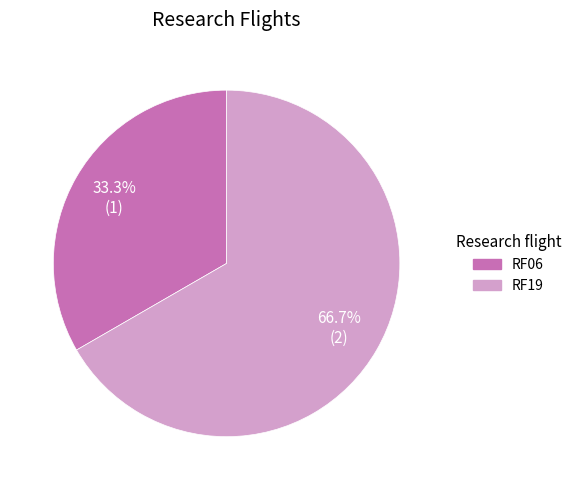

Does any single category account for the majority?

Yes